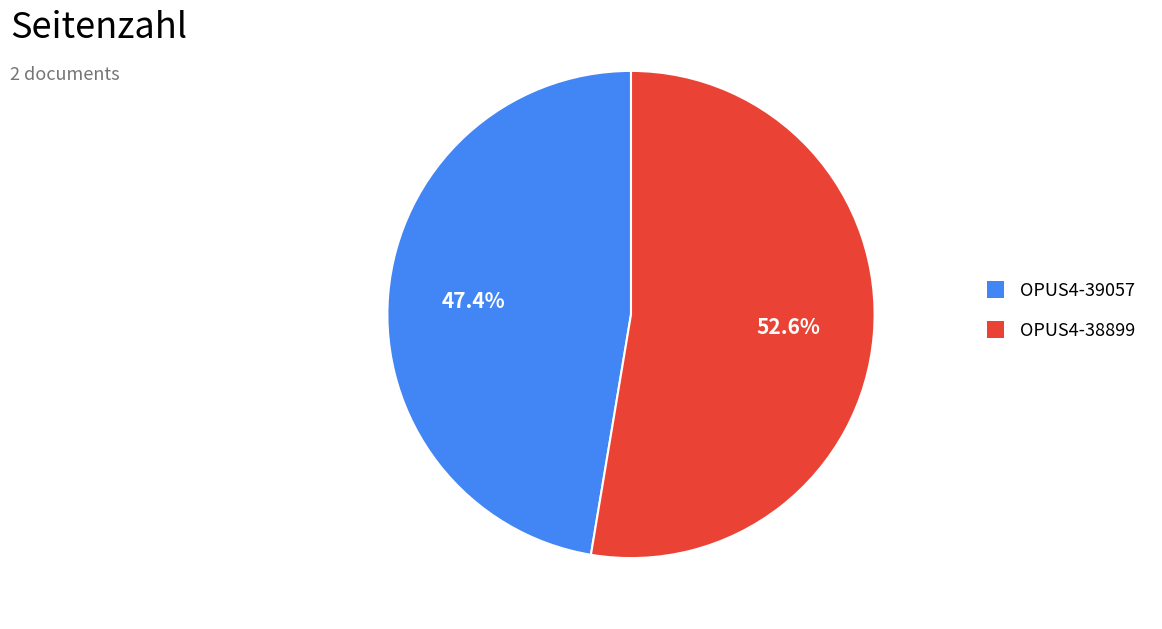

To the nearest percent, what is the average slice percentage?

50%